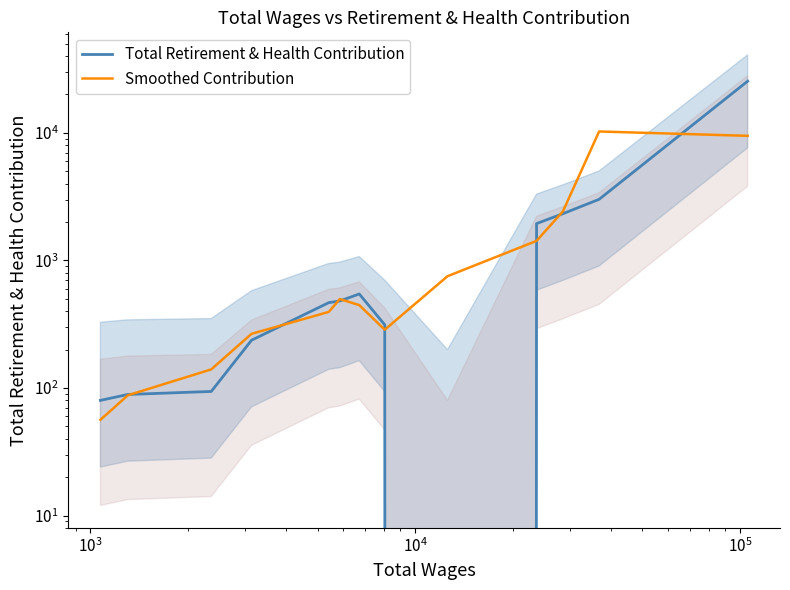

How many categories are shown in the chart?

13